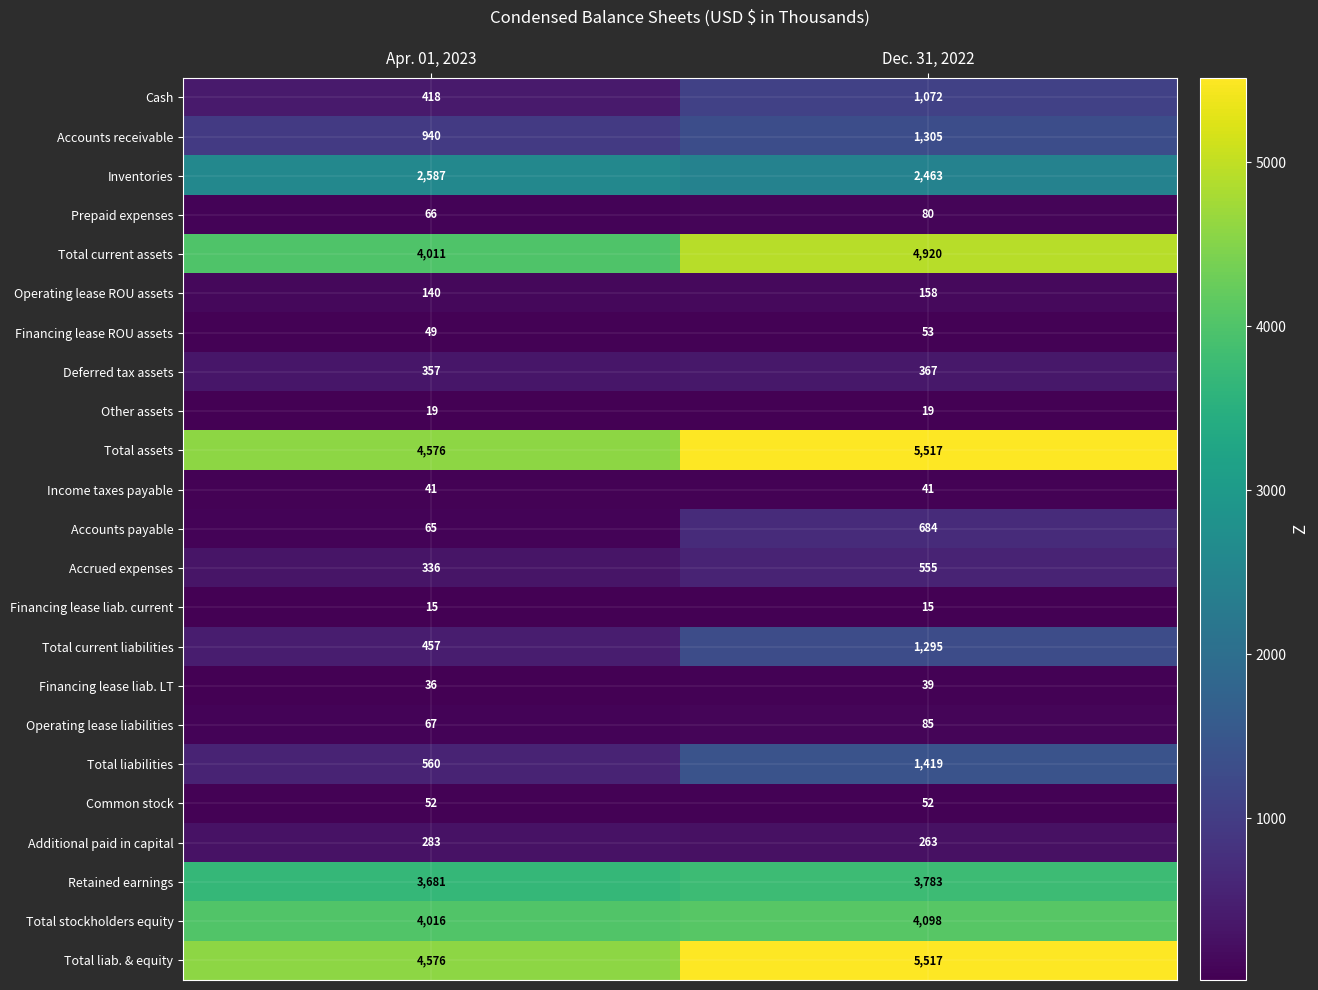

Is the value of Total current assets at Dec. 31, 2022 greater than the value of Accounts payable at Dec. 31, 2022?

Yes